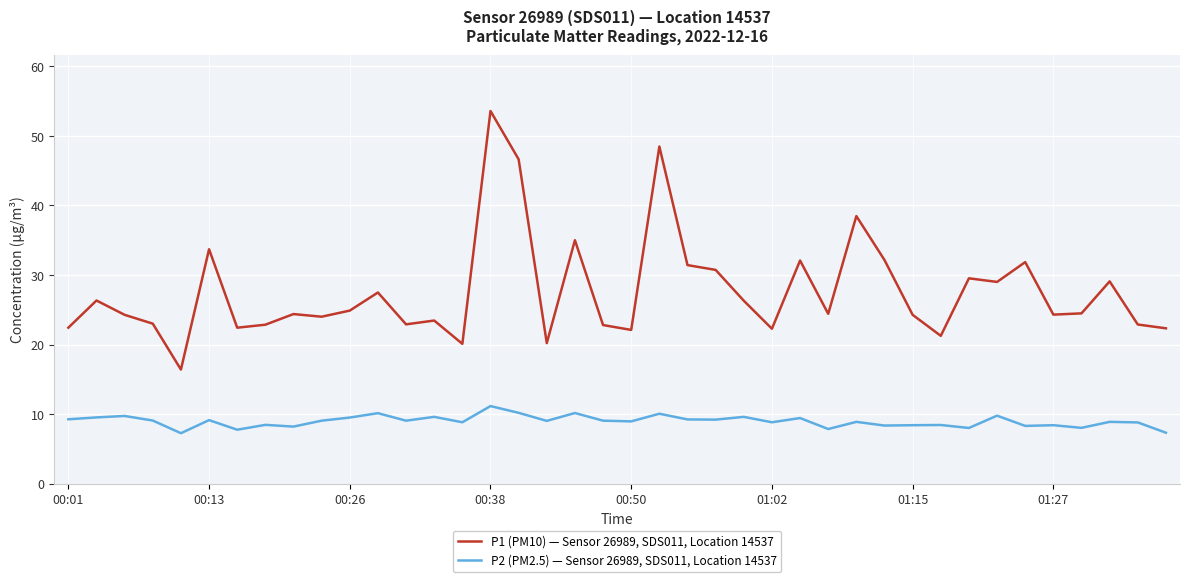

Is this an area chart (filled region under the line)?

No